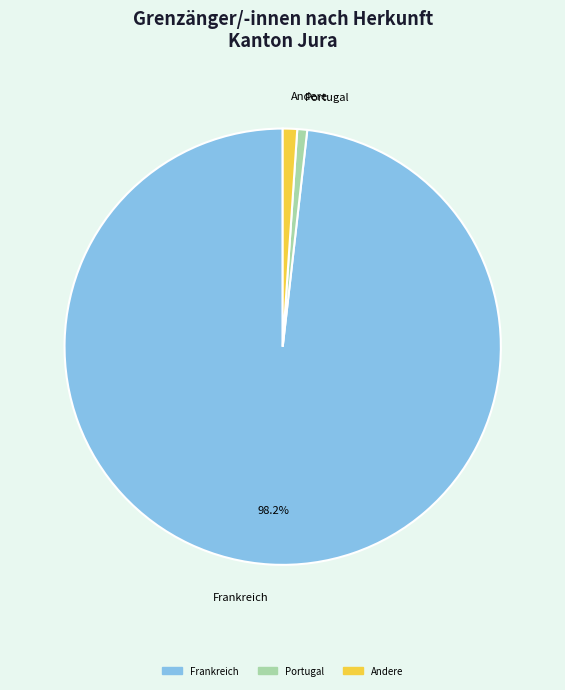

Does any single category account for the majority?

Yes